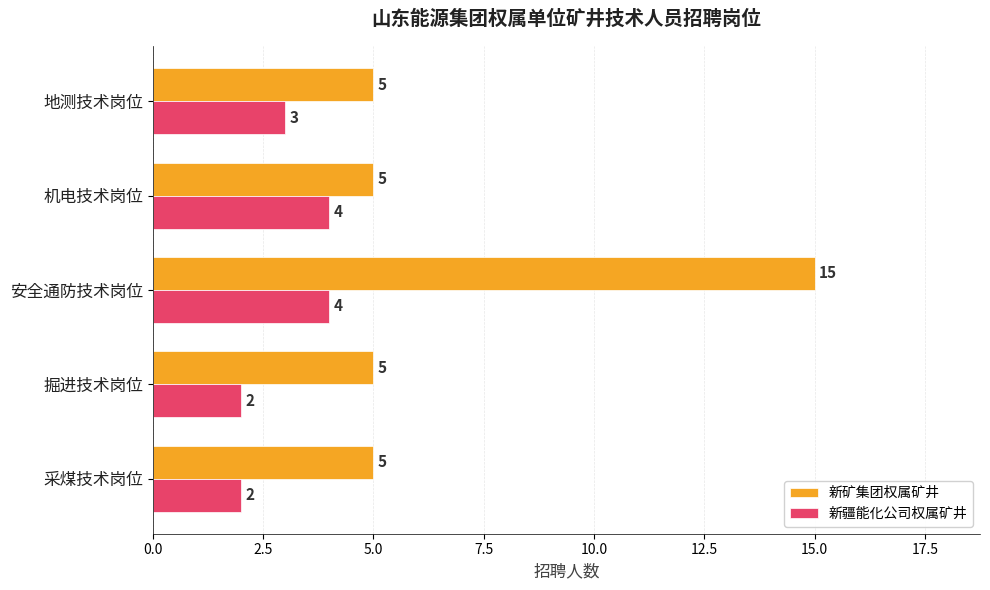

True or false: 新矿集团权属矿井 has a value of 7 at 机电技术岗位.

False